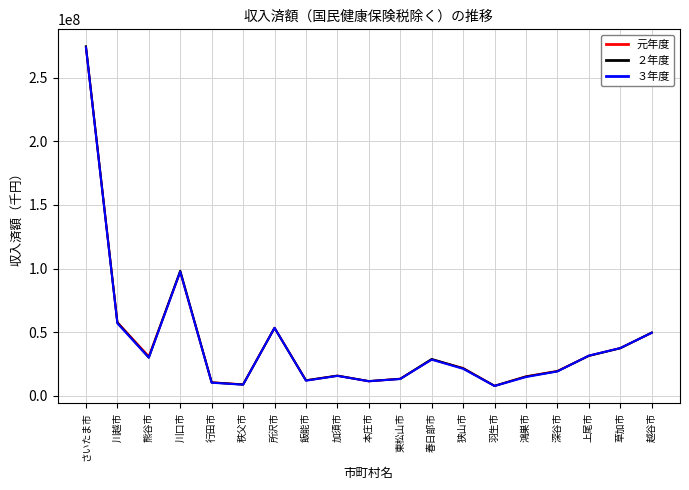

Between 鴻巣市 and 越谷市, which series saw the biggest shift?

３年度